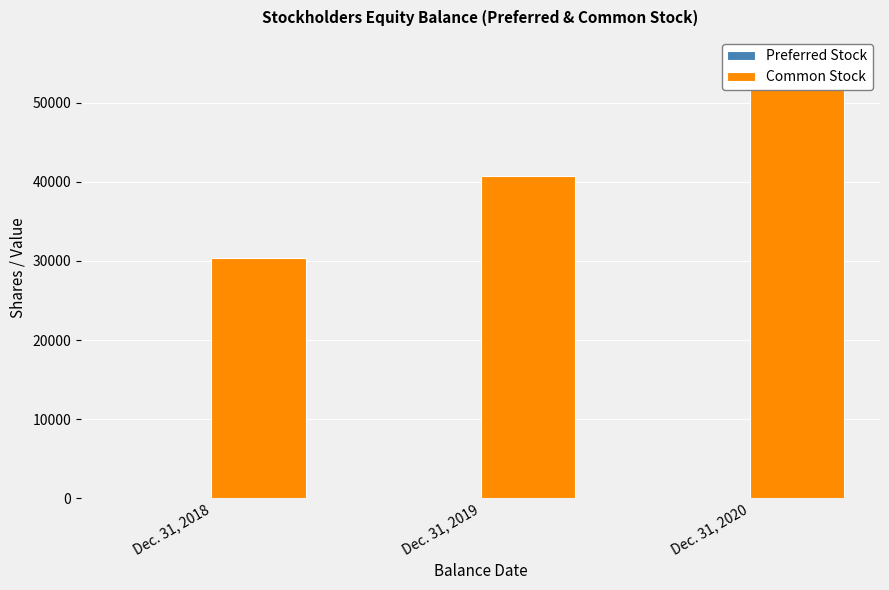

Does the chart contain stacked bars?

No